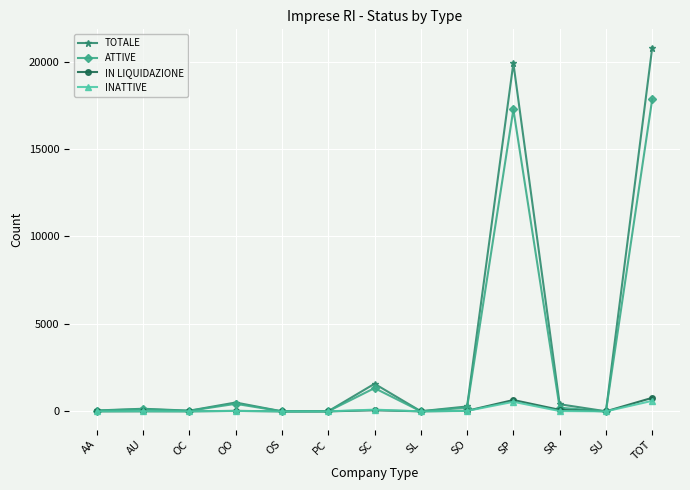

At how many categories does at least one series exceed 3258?

2